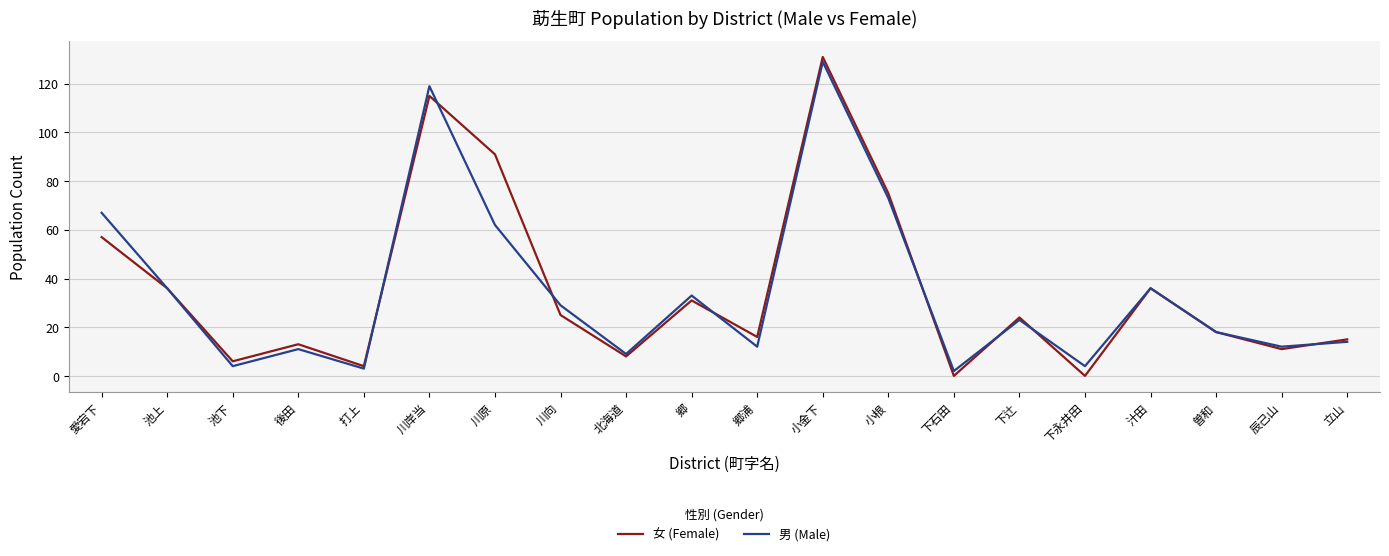

What is the difference between the highest and lowest values at 川向?

4